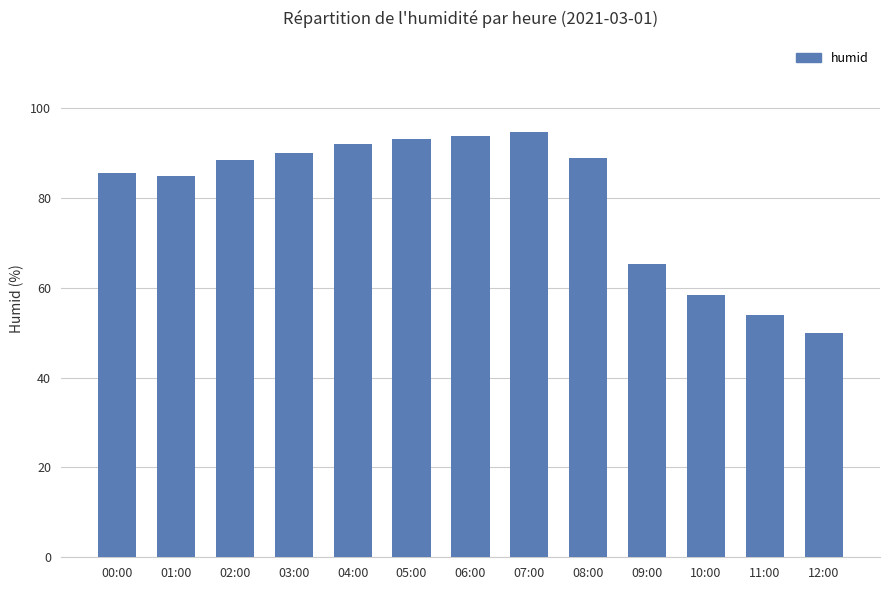

What is the difference between the second highest and second lowest values?

39.8